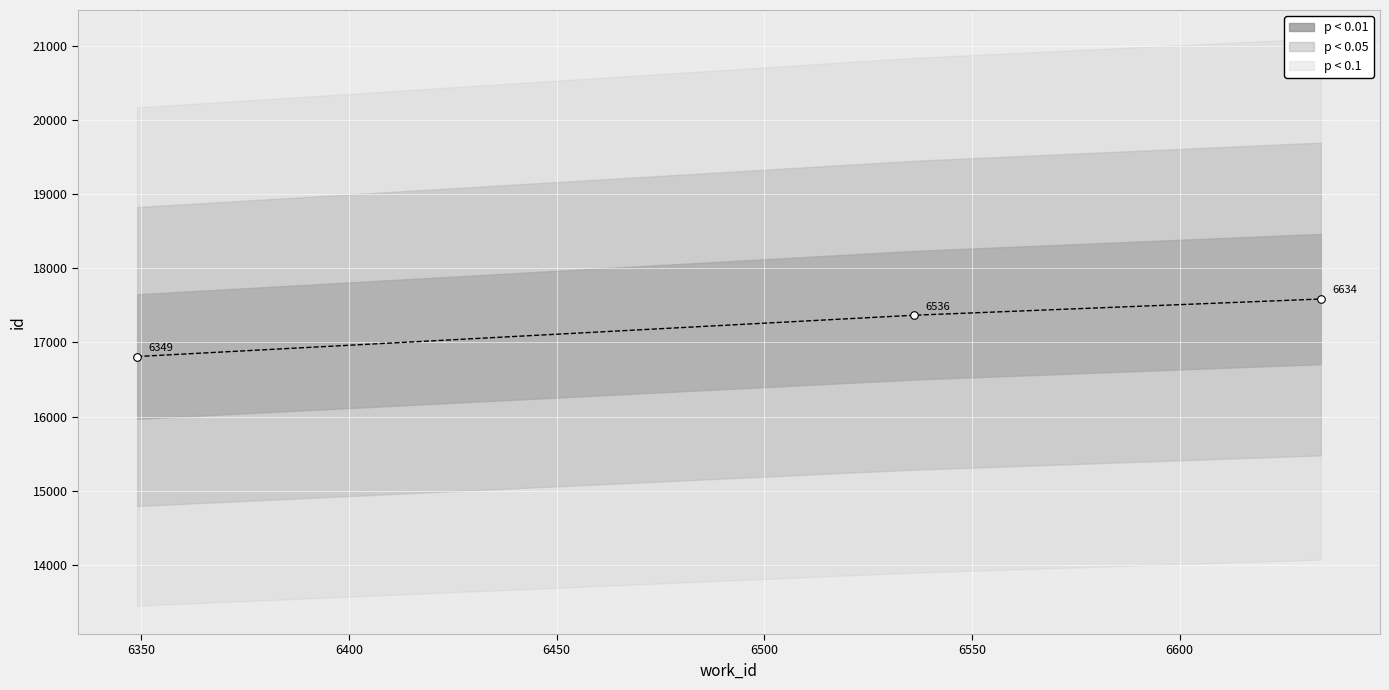

What is the ratio of the value at 6634 to the value at 6536?

1.0